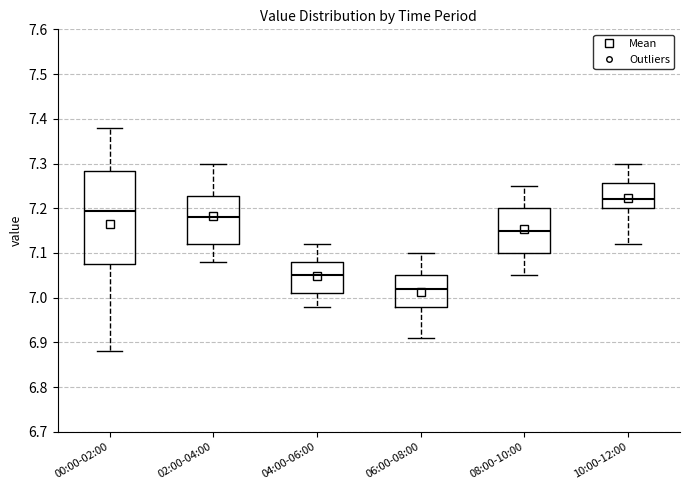

Reading left to right, read every box against the y-axis: the position of its median line, the range the box covers, and the ends of its whiskers. The values are not printed on the chart, so give them approximately, as read against the axis.

00:00-02:00: median 7.20, box 7.08 to 7.28, whiskers 6.88 to 7.38
02:00-04:00: median 7.18, box 7.12 to 7.23, whiskers 7.08 to 7.30
04:00-06:00: median 7.05, box 7.01 to 7.08, whiskers 6.98 to 7.12
06:00-08:00: median 7.02, box 6.98 to 7.05, whiskers 6.91 to 7.10
08:00-10:00: median 7.15, box 7.10 to 7.20, whiskers 7.05 to 7.25
10:00-12:00: median 7.22, box 7.20 to 7.26, whiskers 7.12 to 7.30